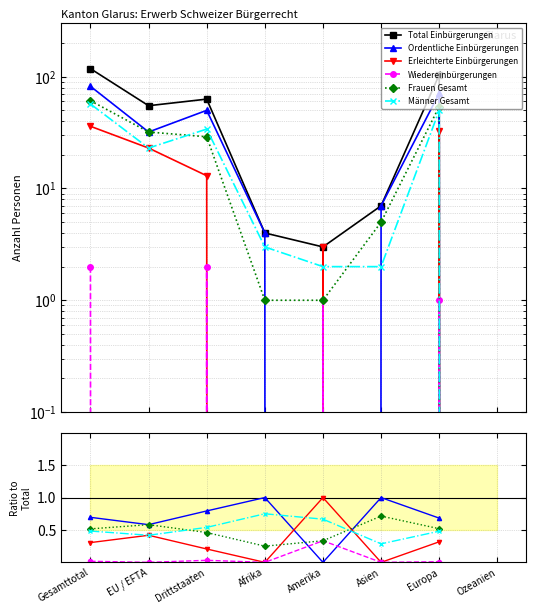

Is the value of Männer Gesamt at Afrika greater than the value of Total Einbürgerungen at Europa?

No